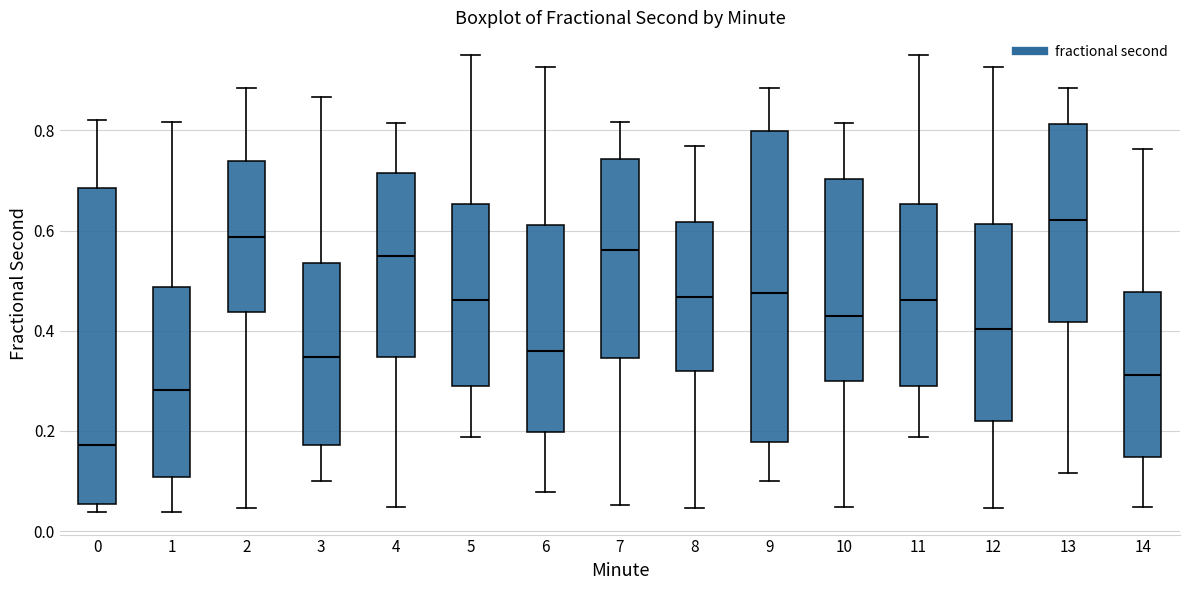

Reading left to right, transcribe this box plot: for each box, give where its median line is, the range the box spans, and where its two whiskers end, as read against the y-axis. The values are not printed on the chart, so give them approximately, as read against the axis.

0: median 0.18, box 0.06 to 0.68, whiskers 0.04 to 0.82
1: median 0.28, box 0.10 to 0.48, whiskers 0.04 to 0.82
2: median 0.58, box 0.44 to 0.74, whiskers 0.04 to 0.88
3: median 0.34, box 0.18 to 0.54, whiskers 0.10 to 0.86
4: median 0.54, box 0.34 to 0.72, whiskers 0.04 to 0.82
5: median 0.46, box 0.28 to 0.66, whiskers 0.18 to 0.96
6: median 0.36, box 0.20 to 0.62, whiskers 0.08 to 0.92
7: median 0.56, box 0.34 to 0.74, whiskers 0.06 to 0.82
8: median 0.46, box 0.32 to 0.62, whiskers 0.04 to 0.76
9: median 0.48, box 0.18 to 0.80, whiskers 0.10 to 0.88
10: median 0.42, box 0.30 to 0.70, whiskers 0.04 to 0.82
11: median 0.46, box 0.28 to 0.66, whiskers 0.18 to 0.96
12: median 0.40, box 0.22 to 0.62, whiskers 0.04 to 0.92
13: median 0.62, box 0.42 to 0.82, whiskers 0.12 to 0.88
14: median 0.32, box 0.14 to 0.48, whiskers 0.04 to 0.76